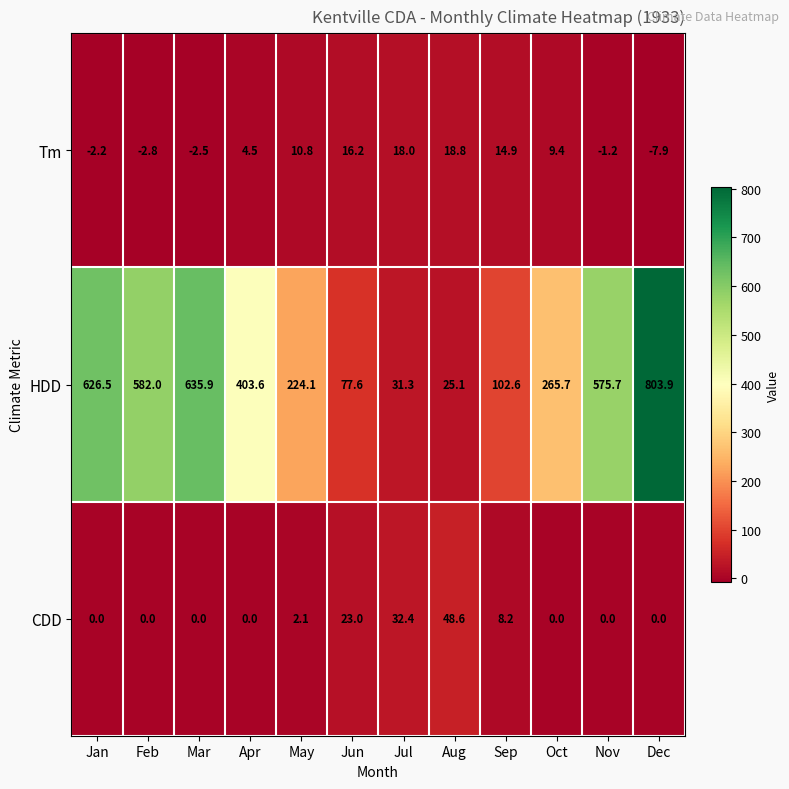

The HDD series shows 803.9 at Dec. True or false?

True